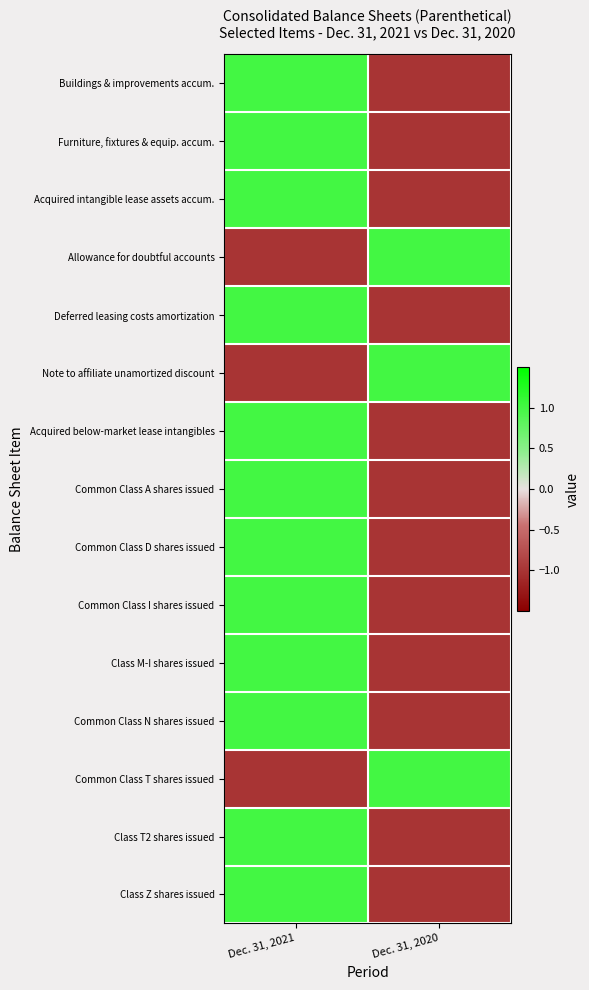

Reading right to left, extract all data points from this chart.

Buildings & improvements accum.: Dec. 31, 2020=-1.0	Dec. 31, 2021=1.0
Furniture, fixtures & equip. accum.: Dec. 31, 2020=-1.0	Dec. 31, 2021=1.0
Acquired intangible lease assets accum.: Dec. 31, 2020=-1.0	Dec. 31, 2021=1.0
Allowance for doubtful accounts: Dec. 31, 2020=1.0	Dec. 31, 2021=-1.0
Deferred leasing costs amortization: Dec. 31, 2020=-1.0	Dec. 31, 2021=1.0
Note to affiliate unamortized discount: Dec. 31, 2020=1.0	Dec. 31, 2021=-1.0
Acquired below-market lease intangibles: Dec. 31, 2020=-1.0	Dec. 31, 2021=1.0
Common Class A shares issued: Dec. 31, 2020=-1.0	Dec. 31, 2021=1.0
Common Class D shares issued: Dec. 31, 2020=-1.0	Dec. 31, 2021=1.0
Common Class I shares issued: Dec. 31, 2020=-1.0	Dec. 31, 2021=1.0
Class M-I shares issued: Dec. 31, 2020=-1.0	Dec. 31, 2021=1.0
Common Class N shares issued: Dec. 31, 2020=-1.0	Dec. 31, 2021=1.0
Common Class T shares issued: Dec. 31, 2020=1.0	Dec. 31, 2021=-1.0
Class T2 shares issued: Dec. 31, 2020=-1.0	Dec. 31, 2021=1.0
Class Z shares issued: Dec. 31, 2020=-1.0	Dec. 31, 2021=1.0